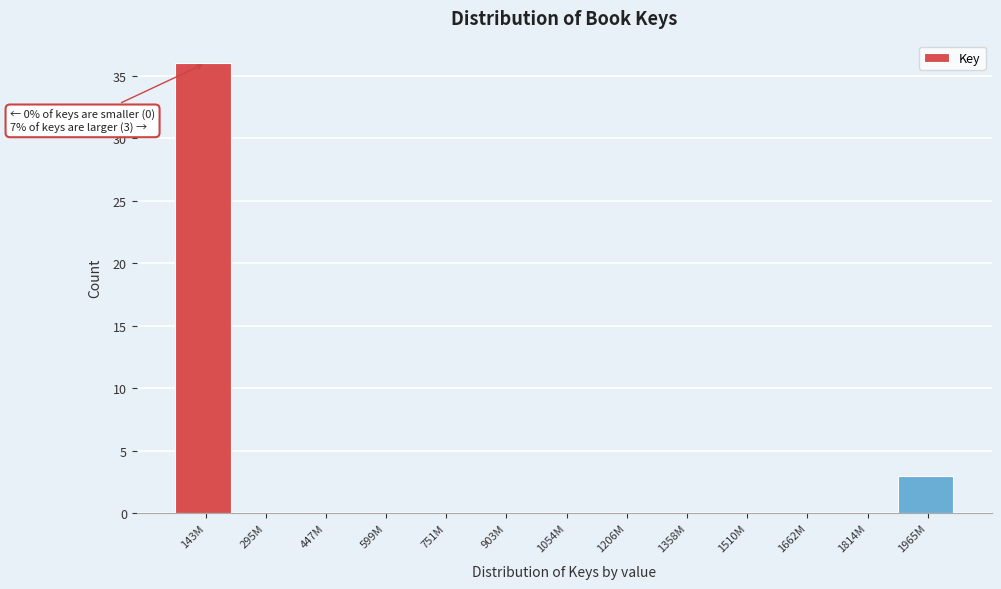

Reading left to right, what are all the values shown in this chart?

143M=36	295M=0	447M=0	599M=0	751M=0	903M=0	1054M=0	1206M=0	1358M=0	1510M=0	1662M=0	1814M=0	1965M=3